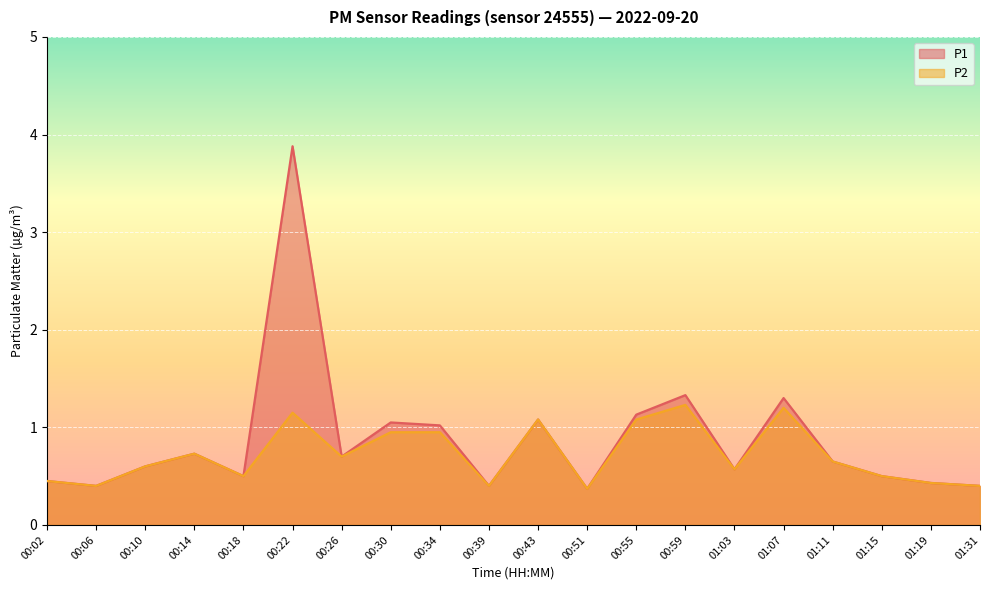

What is the sum of all P1 values?

17.5